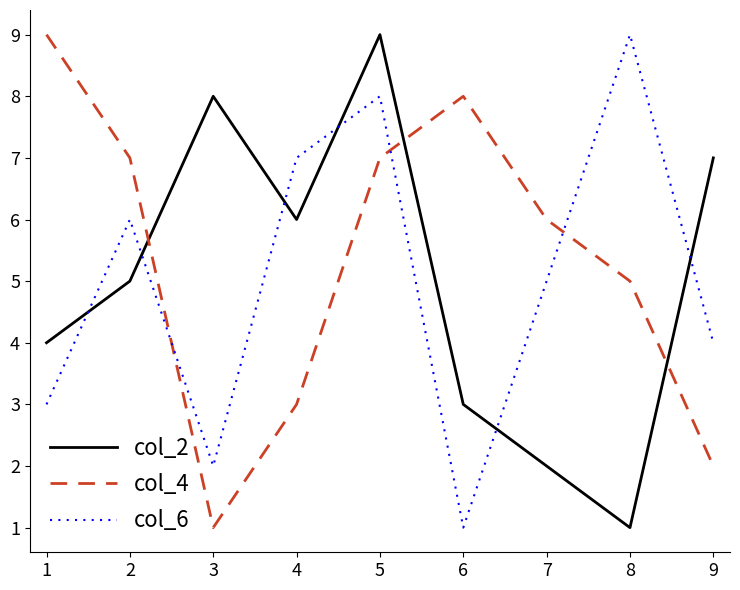

The value of col_4 at 6 is 8. True or false?

True